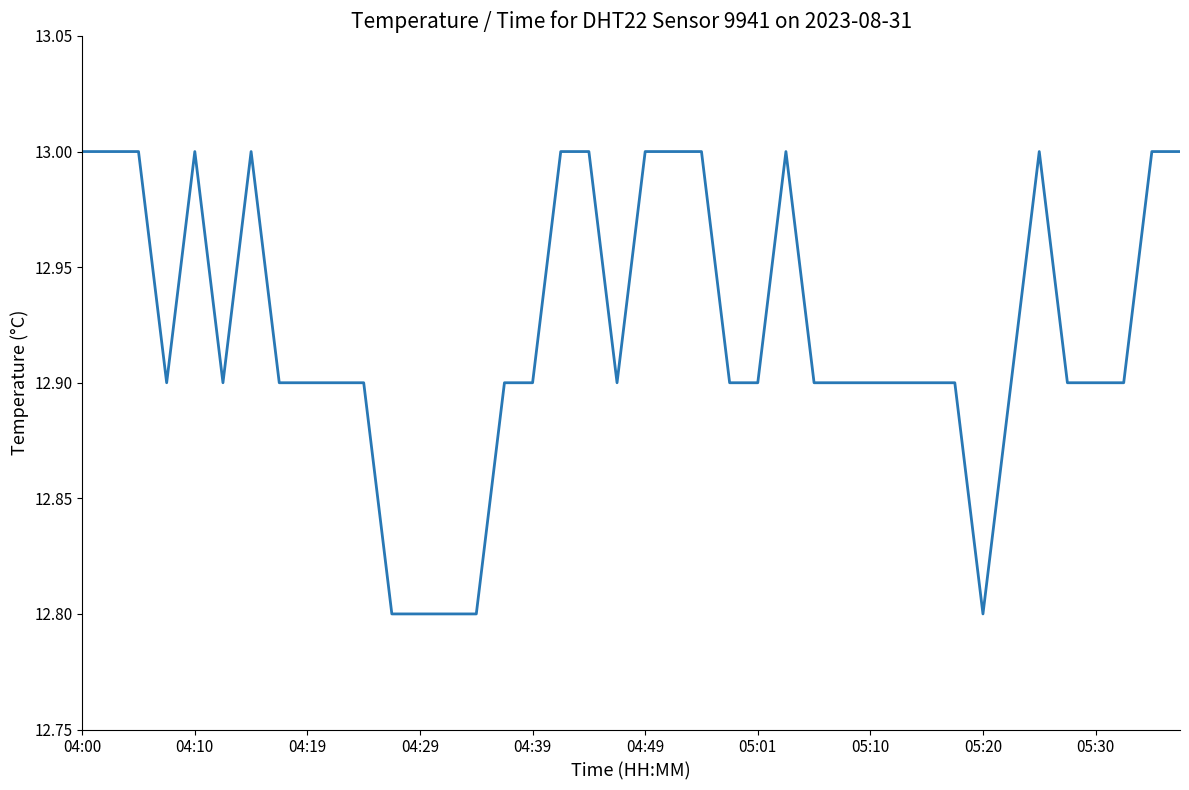

What is the greatest value displayed?

13.0